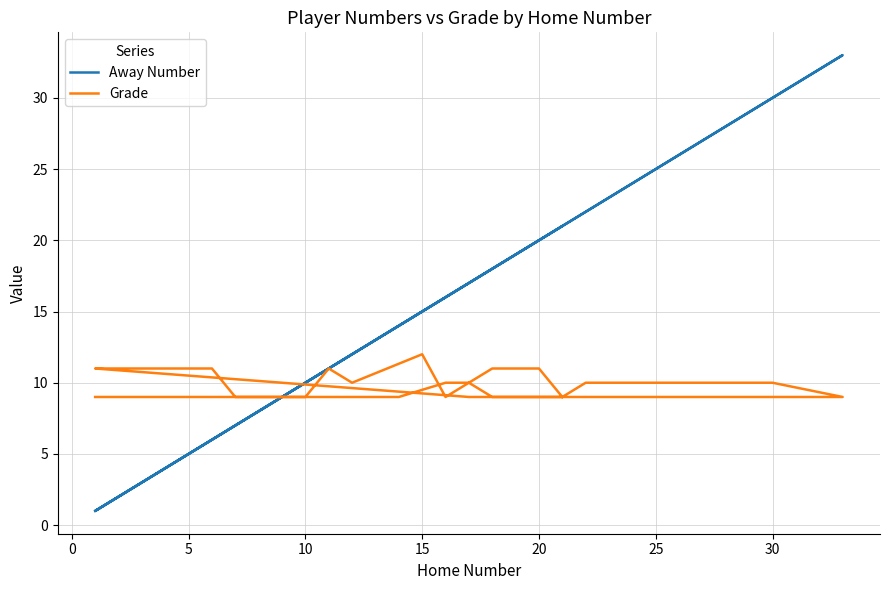

Count the number of categories in the chart.

29